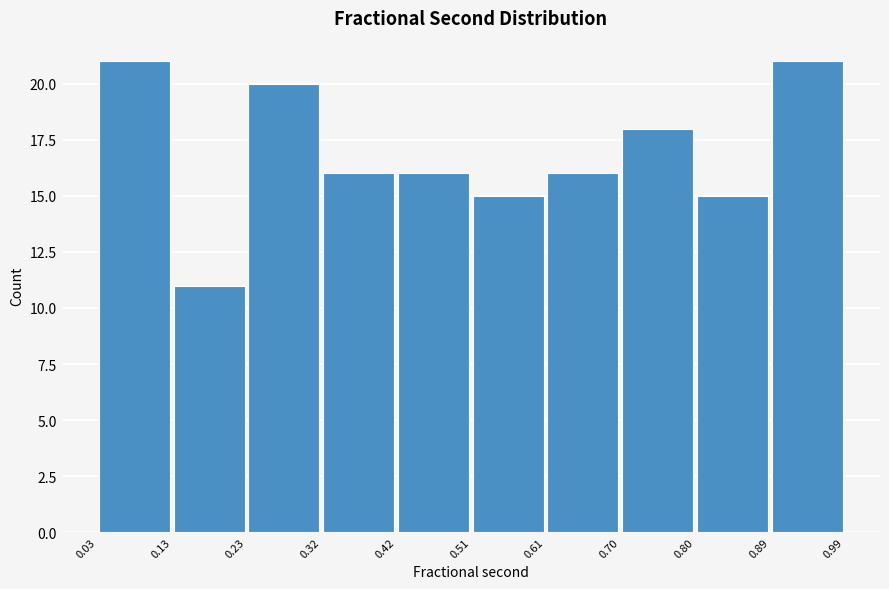

Reading left to right, list every bar in this chart as the range it spans on the x-axis followed by its height. The values are not printed on the chart, so give them approximately, as read against the axis.

0.03 to 0.13: 21
0.13 to 0.23: 11
0.23 to 0.32: 20
0.32 to 0.42: 16
0.42 to 0.51: 16
0.51 to 0.61: 15
0.61 to 0.70: 16
0.70 to 0.80: 18
0.80 to 0.89: 15
0.89 to 0.99: 21